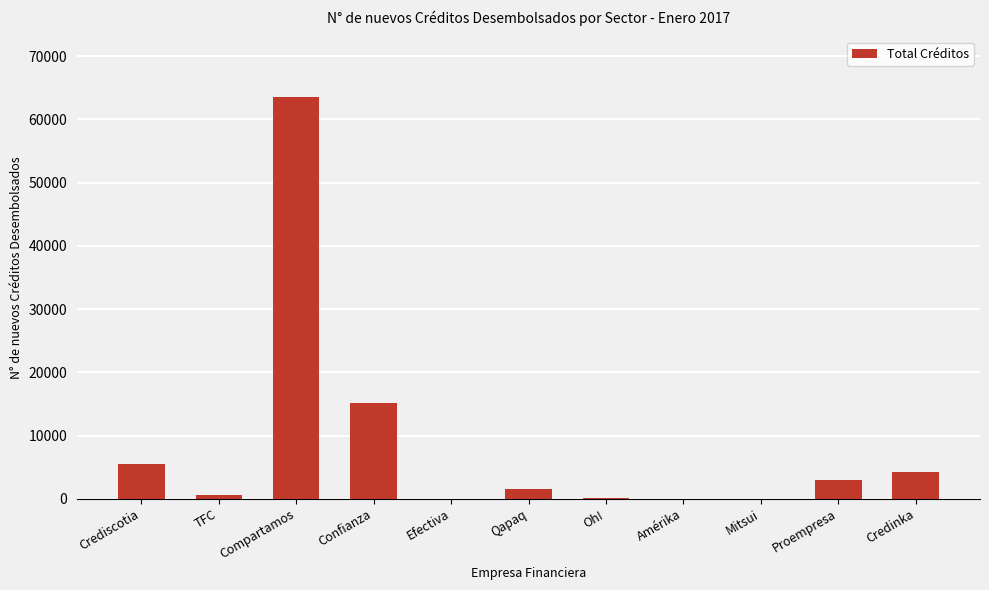

What is the maximum value shown in the chart?

63583